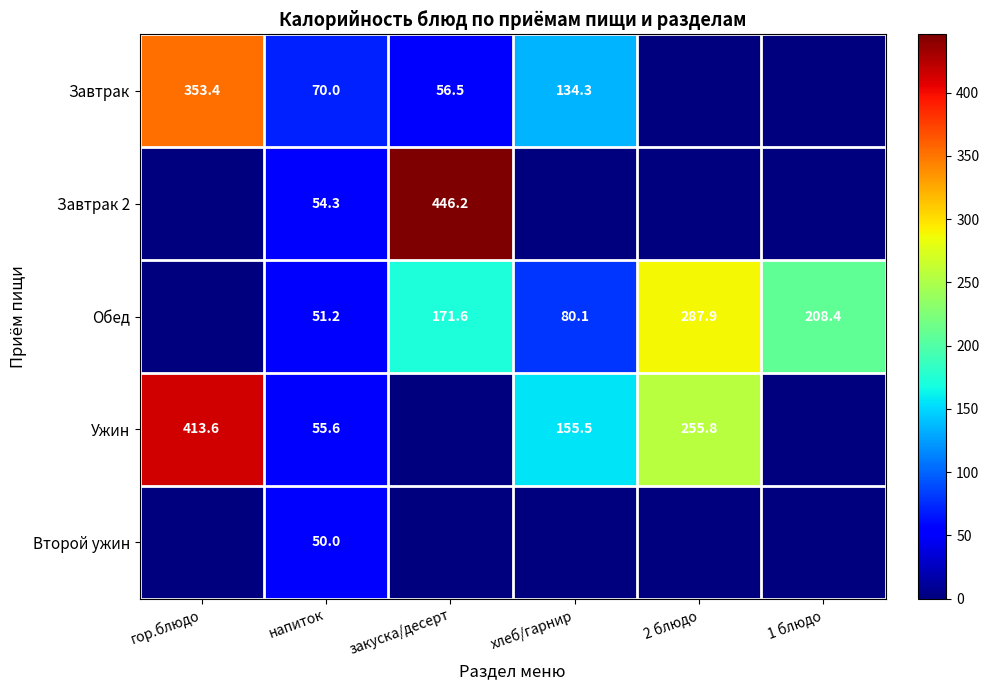

True or false: Обед has a value of 121.9 at хлеб/гарнир.

False